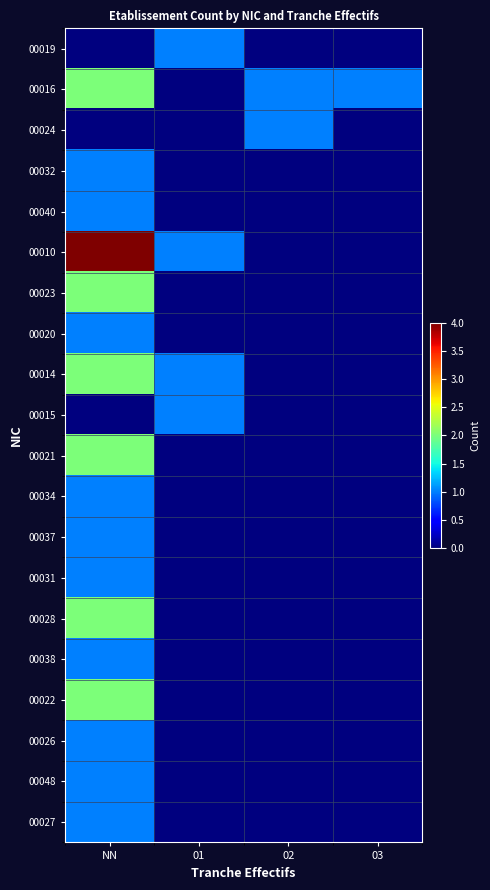

Which series changed the most between NN and 02?

00010